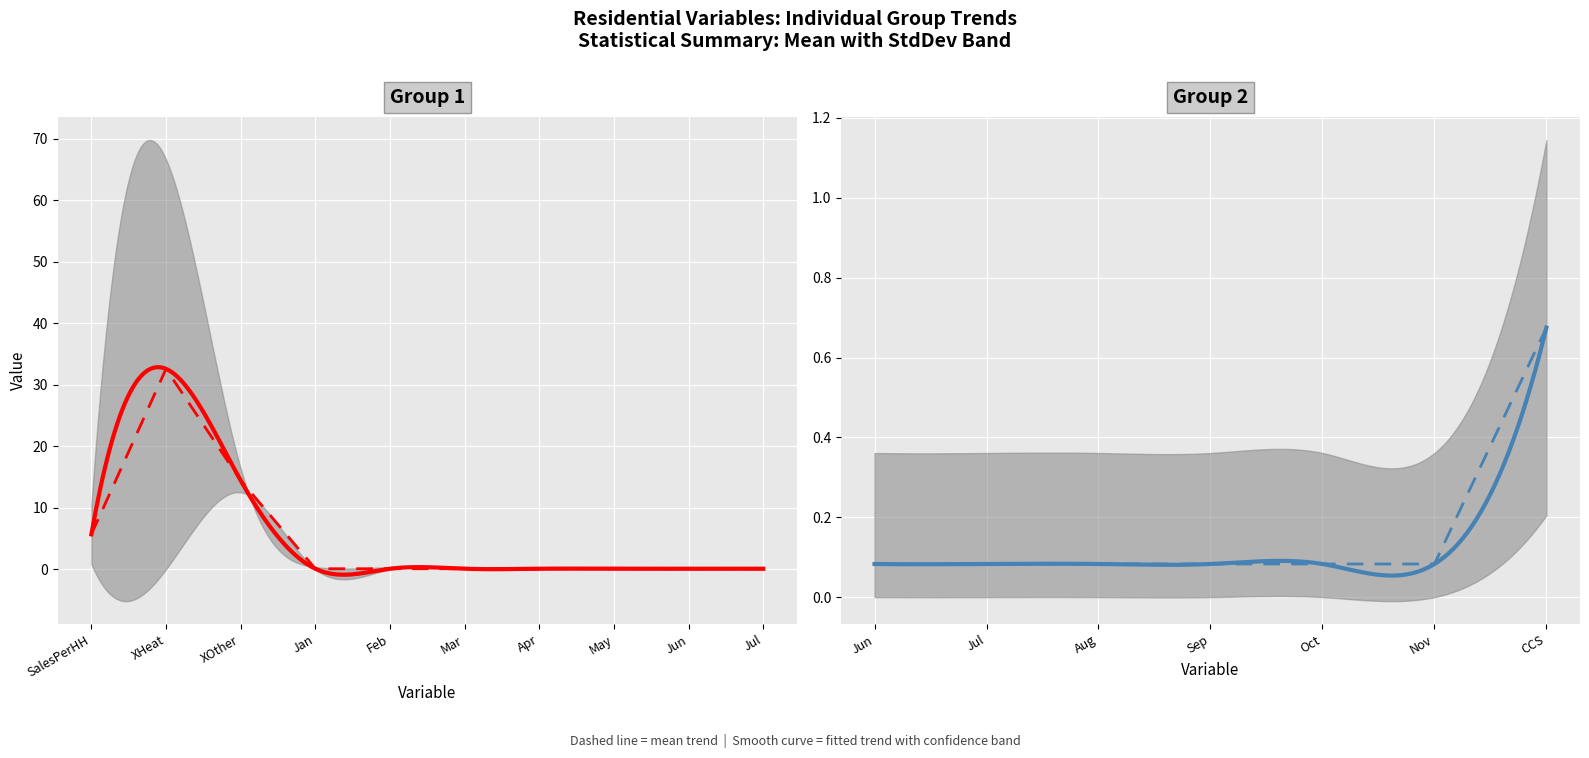

What is the difference between the maximum and minimum values in the Mean series?

32.5